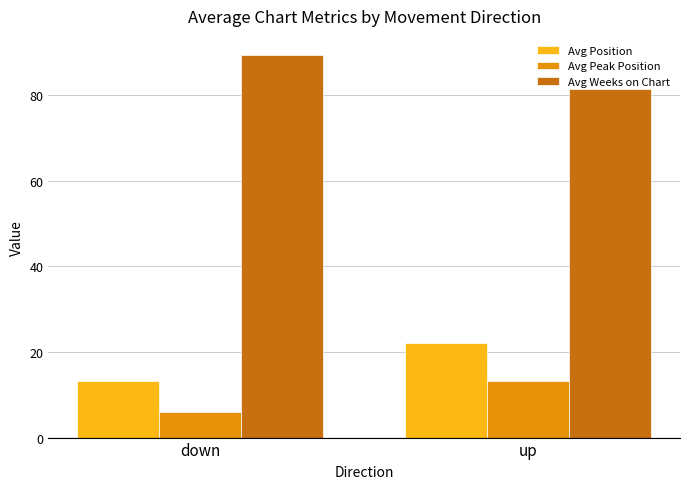

What position from the right is up?

1